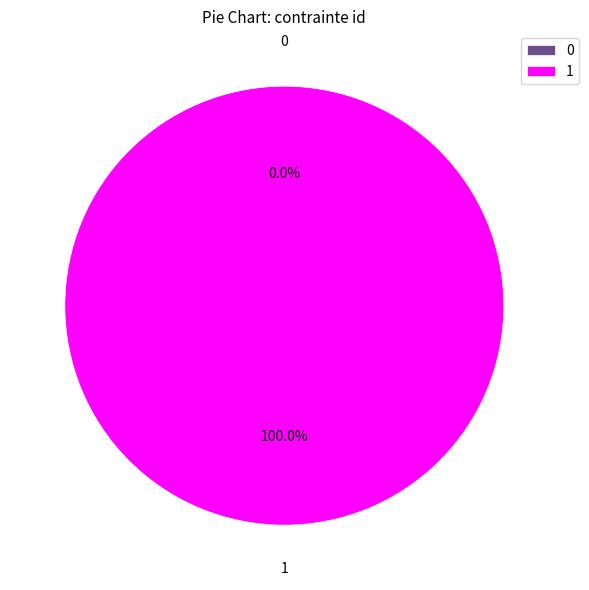

To the nearest percent, what is the difference between the largest and smallest slice percentages?

100%